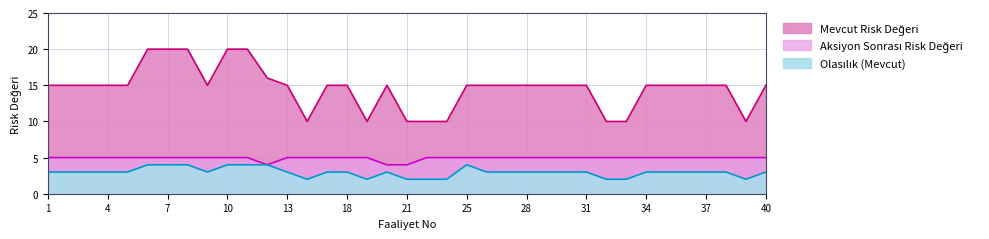

Count the number of data series in this chart.

3